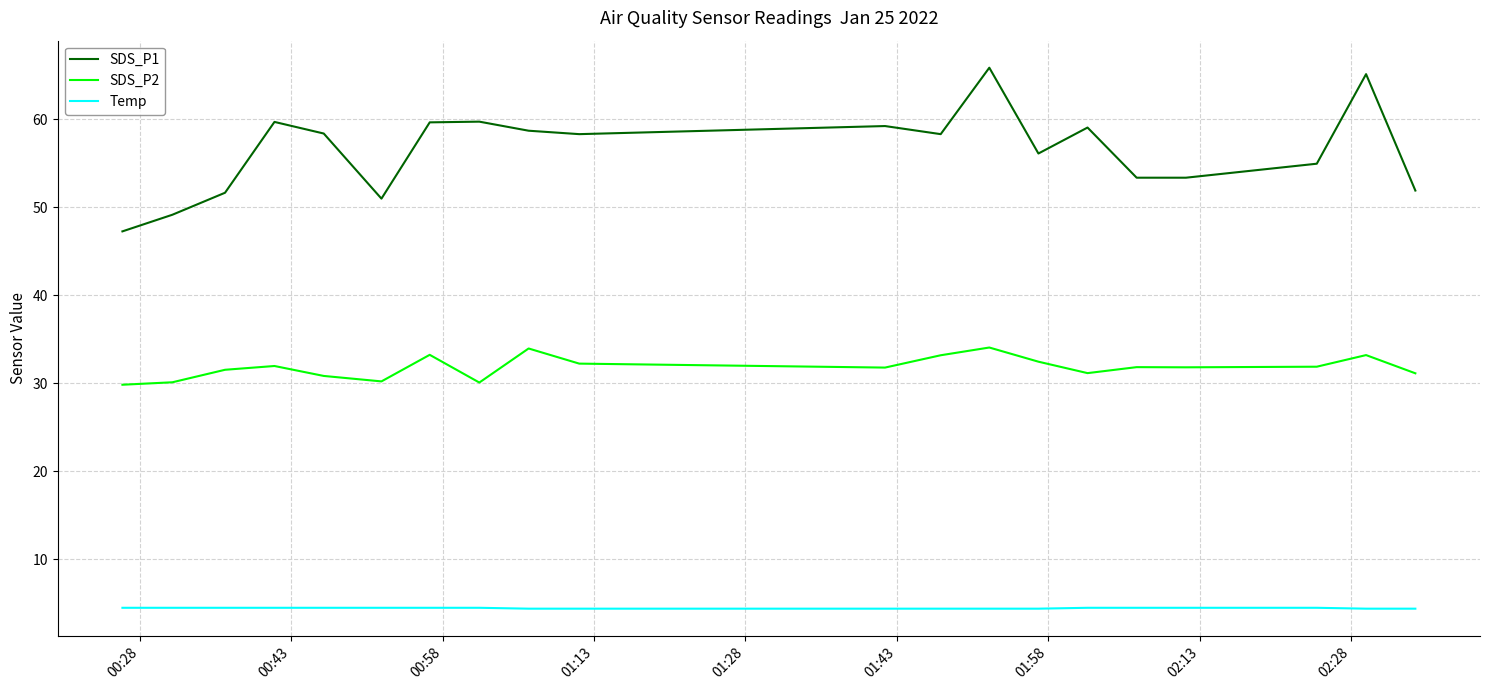

Which series has the largest total across all categories?

SDS_P1